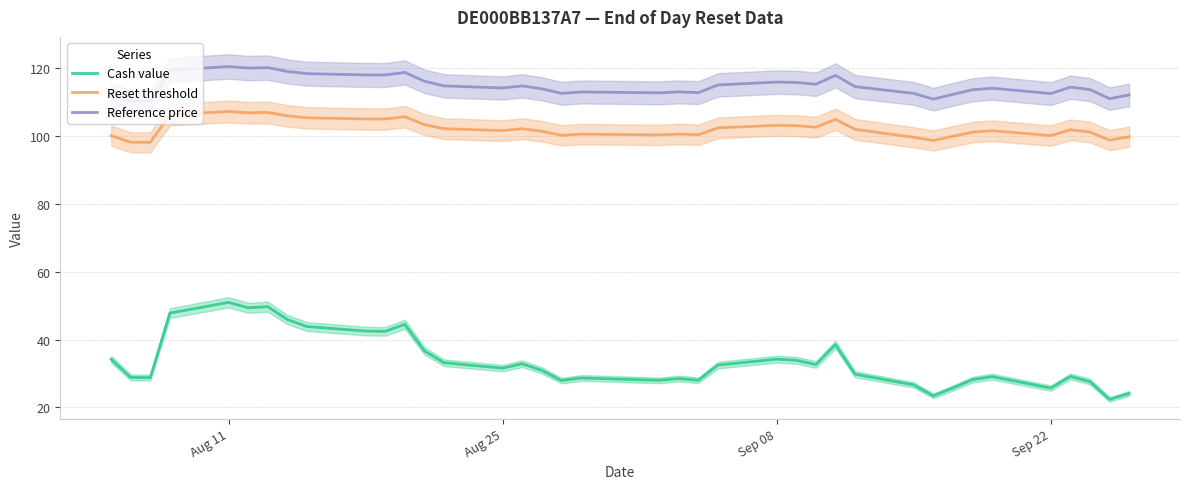

How many interior local peaks does the Cash value series have?

10